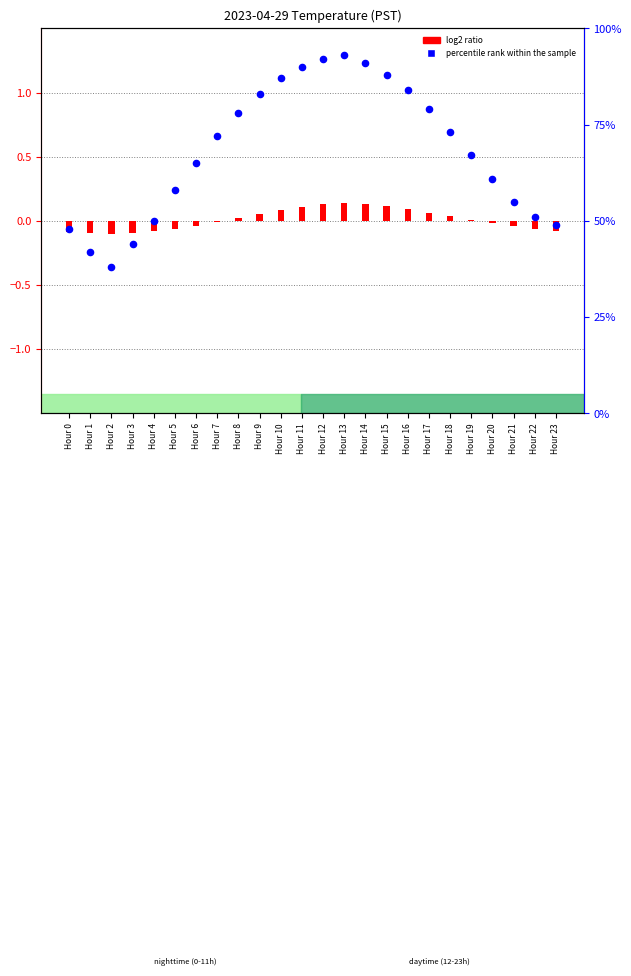

What is the change in value from Hour 4 to Hour 19?

+0.2